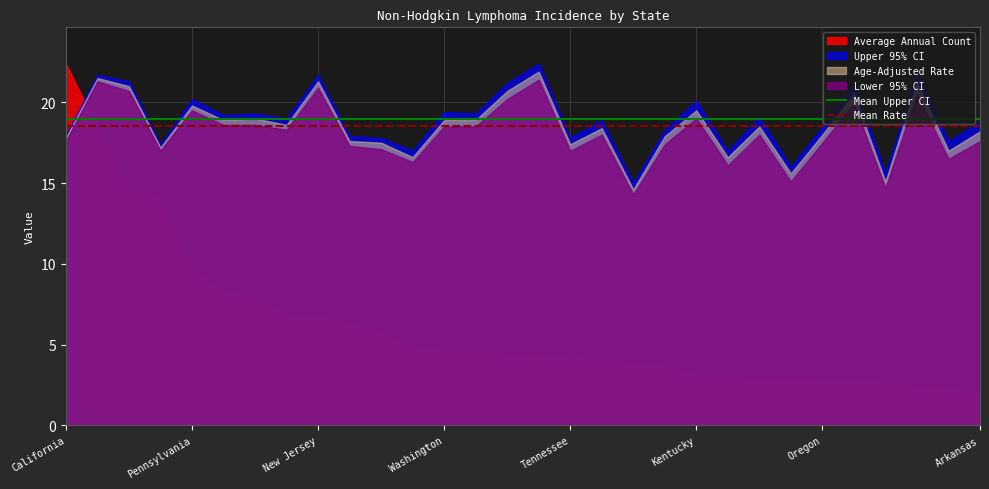

The value of Mean Upper CI at California is 7.8. True or false?

False